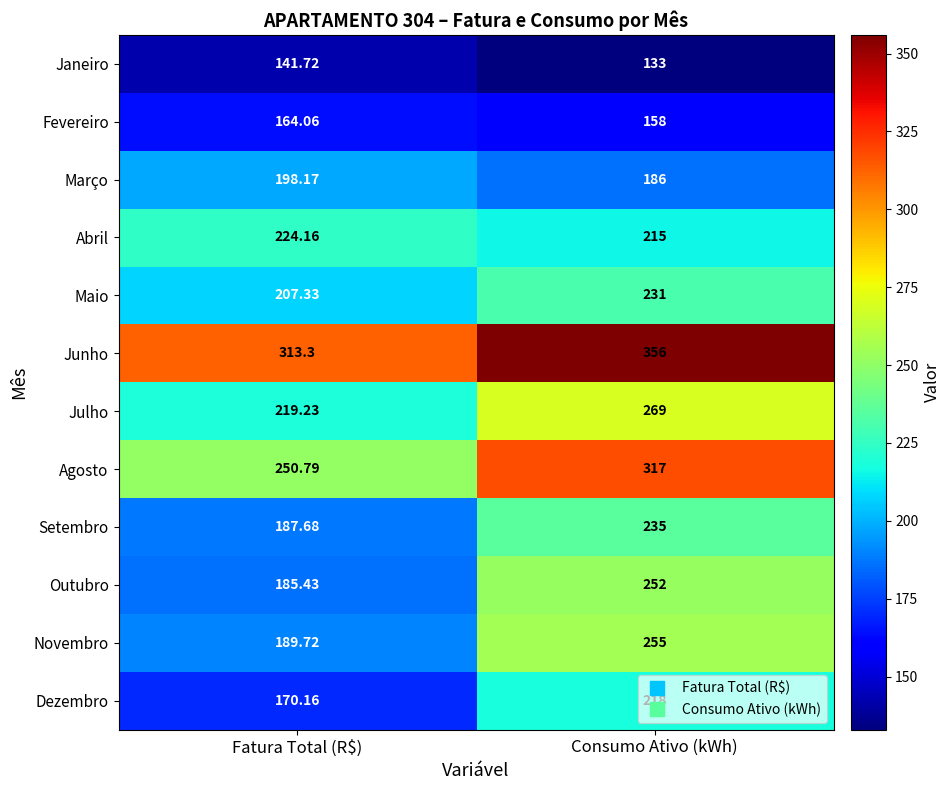

At which category is the sum across all series the highest?

Consumo Ativo (kWh)